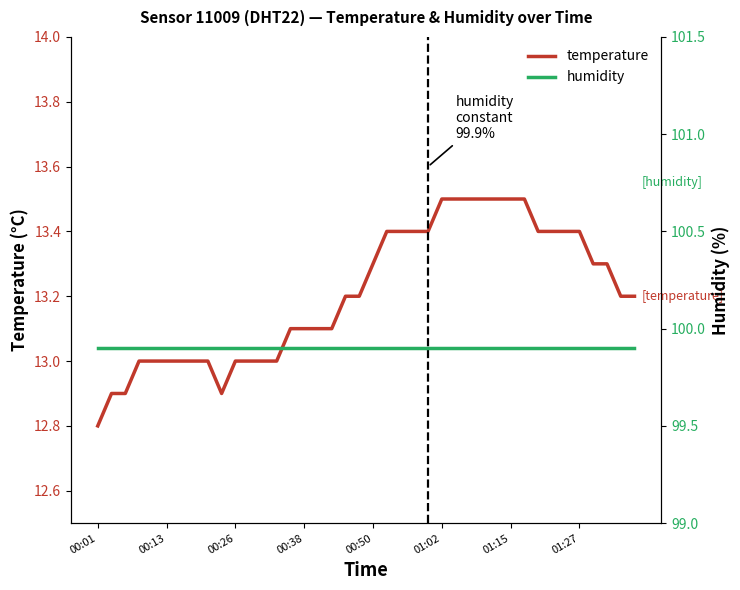

What is the highest value of the temperature series?

13.5